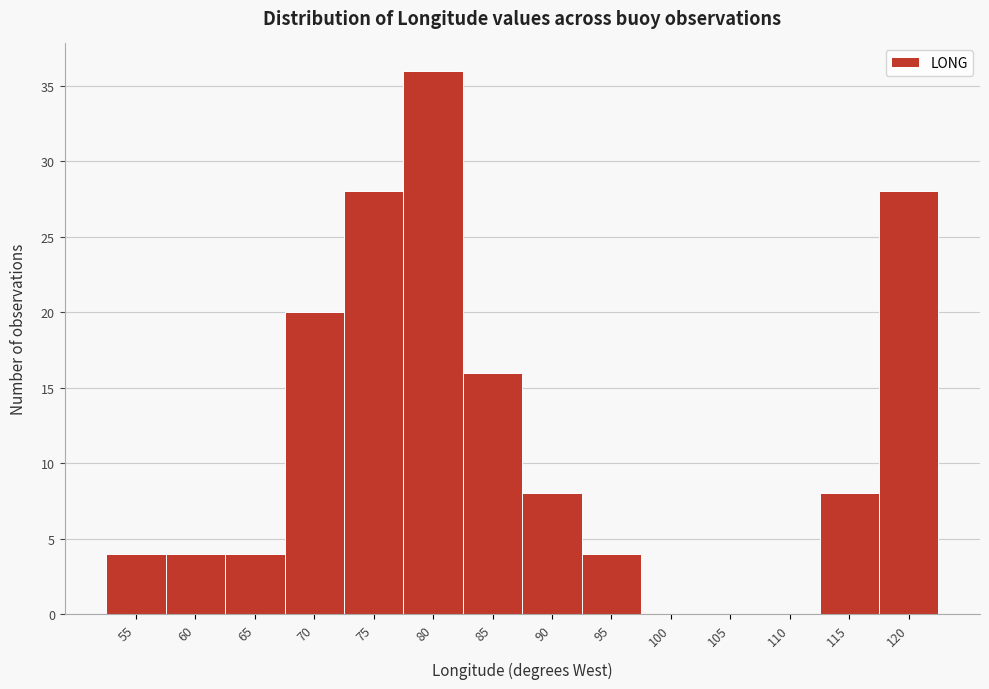

Which category has the highest value across all series?

80